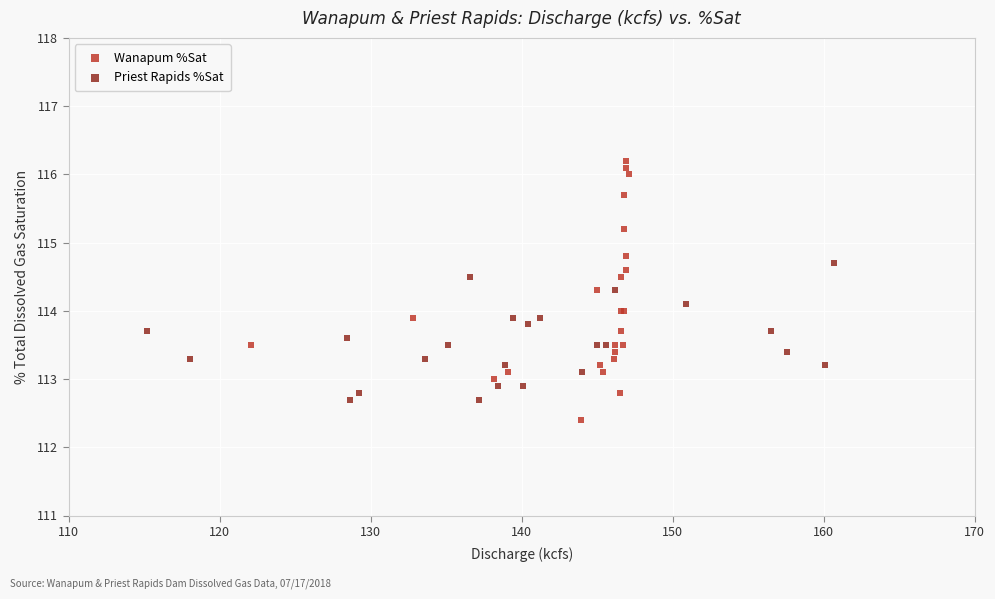

Which series reaches the minimum Y coordinate?

Wanapum %Sat